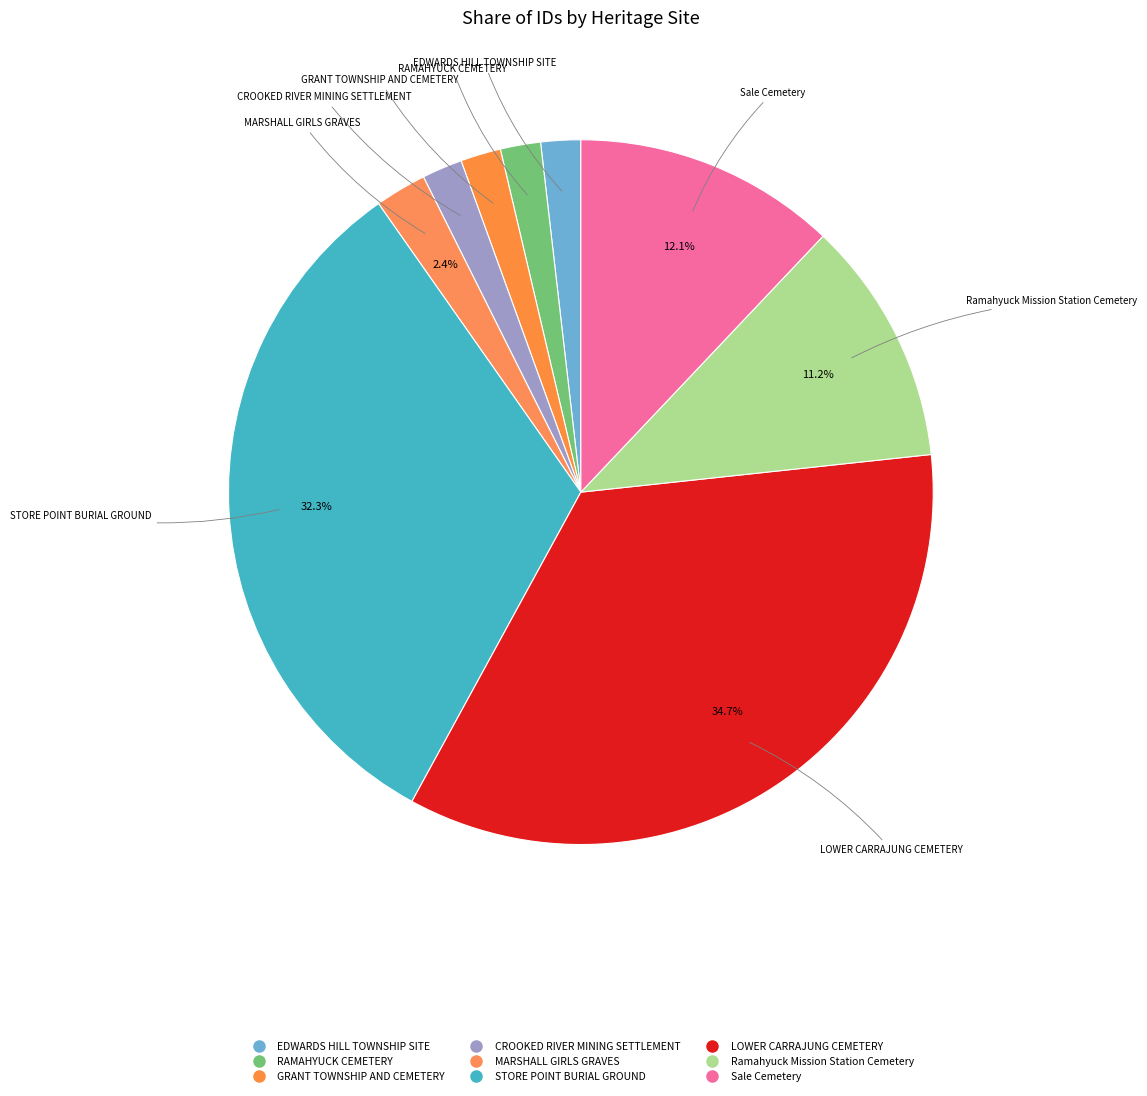

Count the number of slices in the pie.

9